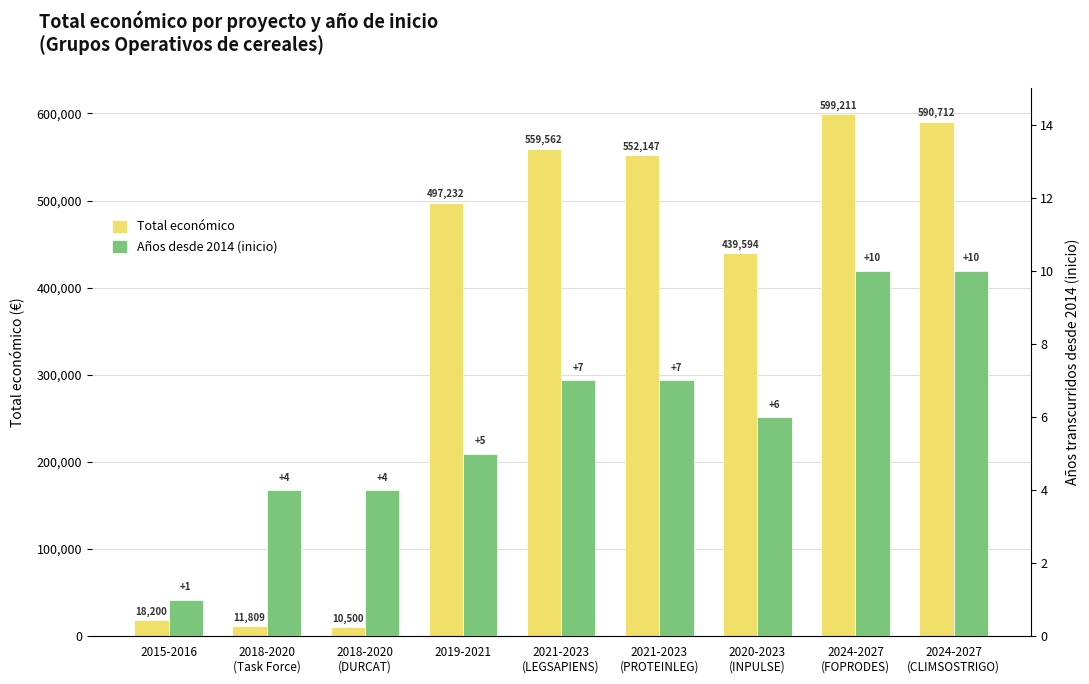

Does the chart contain any negative values?

No